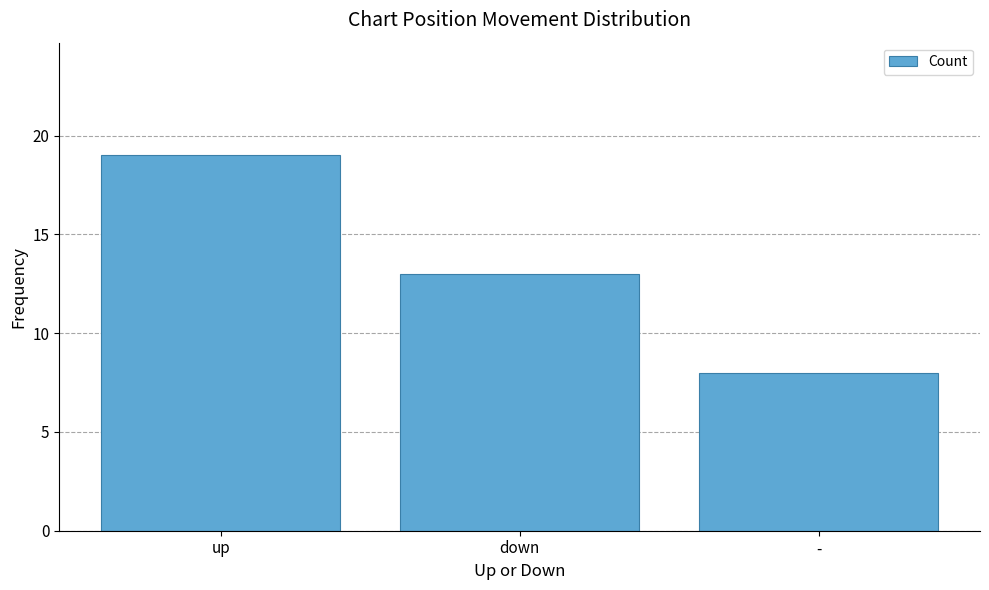

What is the label of the 1st bar from the left?

up